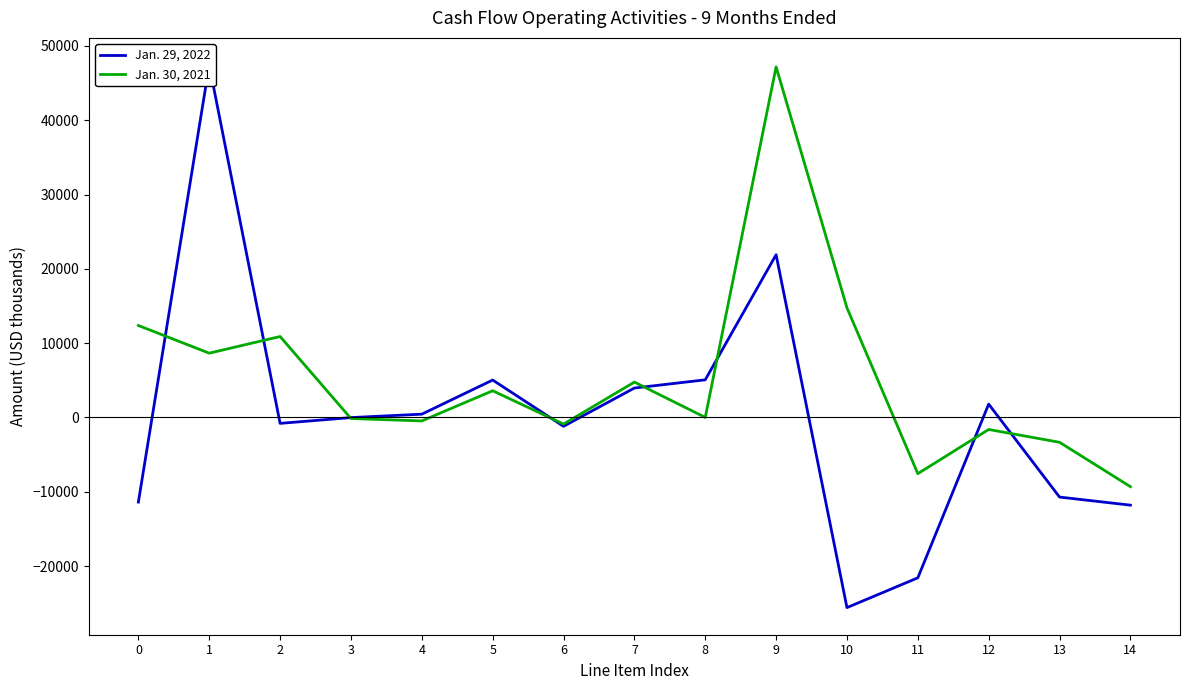

True or false: Jan. 29, 2022 has a value of 33929 at 9.

False